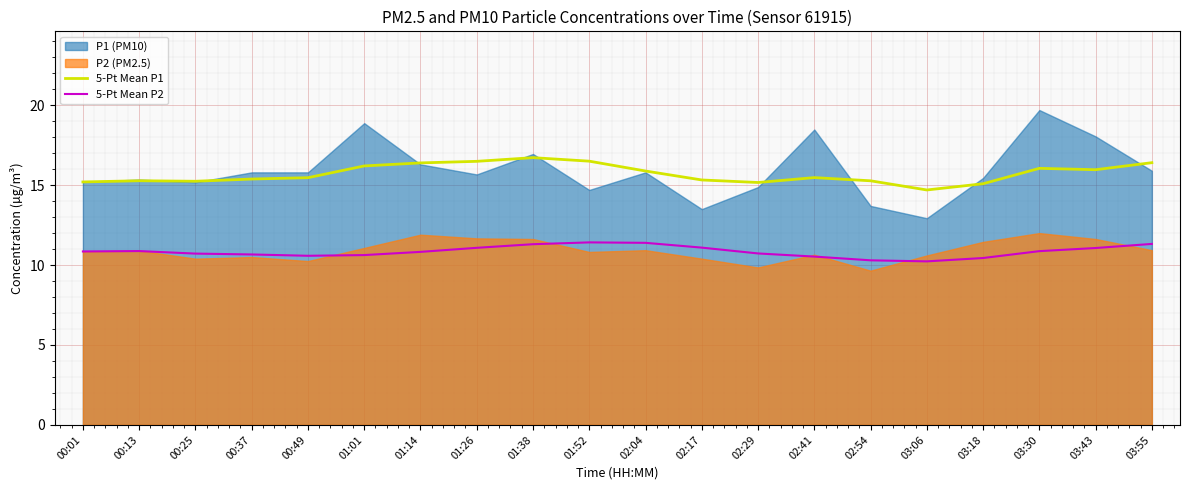

What is the average value of the 5-Pt Mean P2 series?

10.8